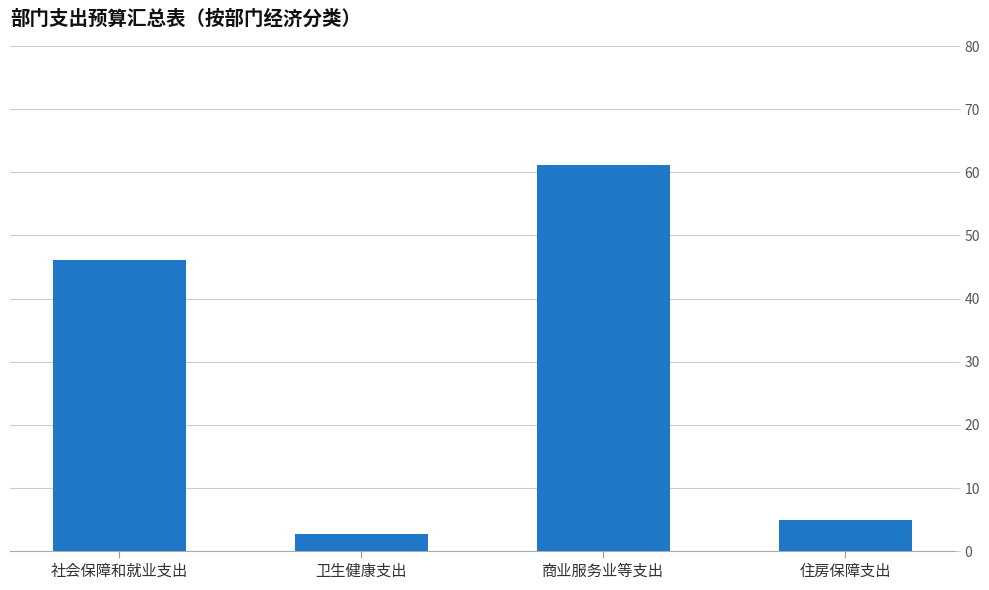

The chart shows a value of 2.7 at 卫生健康支出. True or false?

True